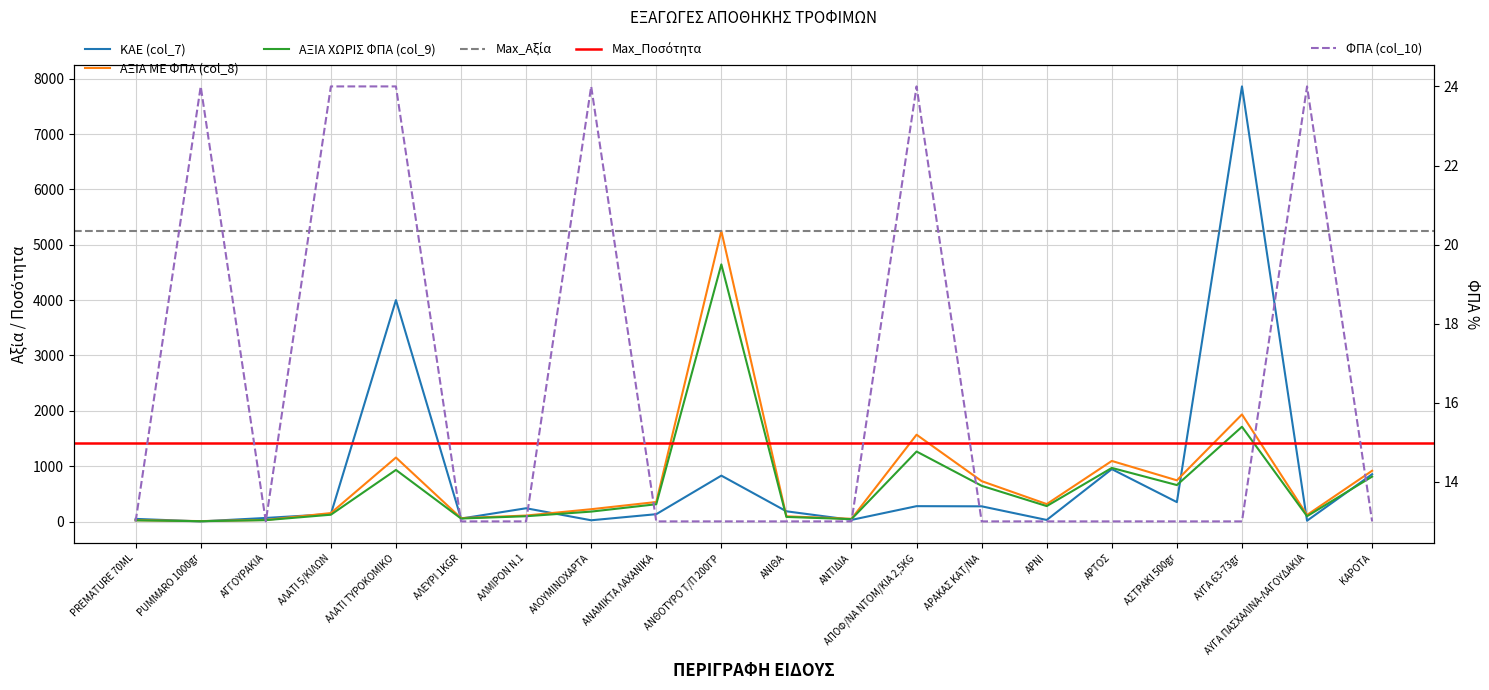

Does the chart display data point markers on the line(s)?

No